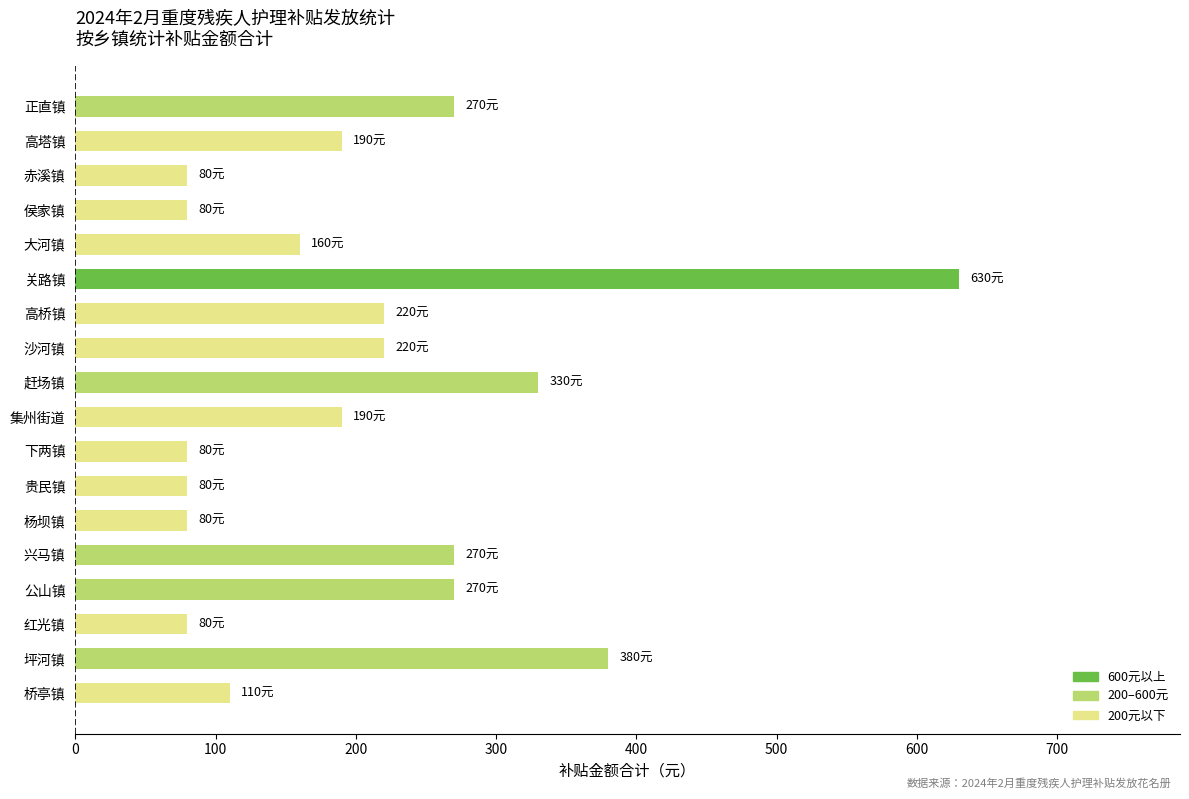

The value at 赶场镇 is 330. True or false?

True